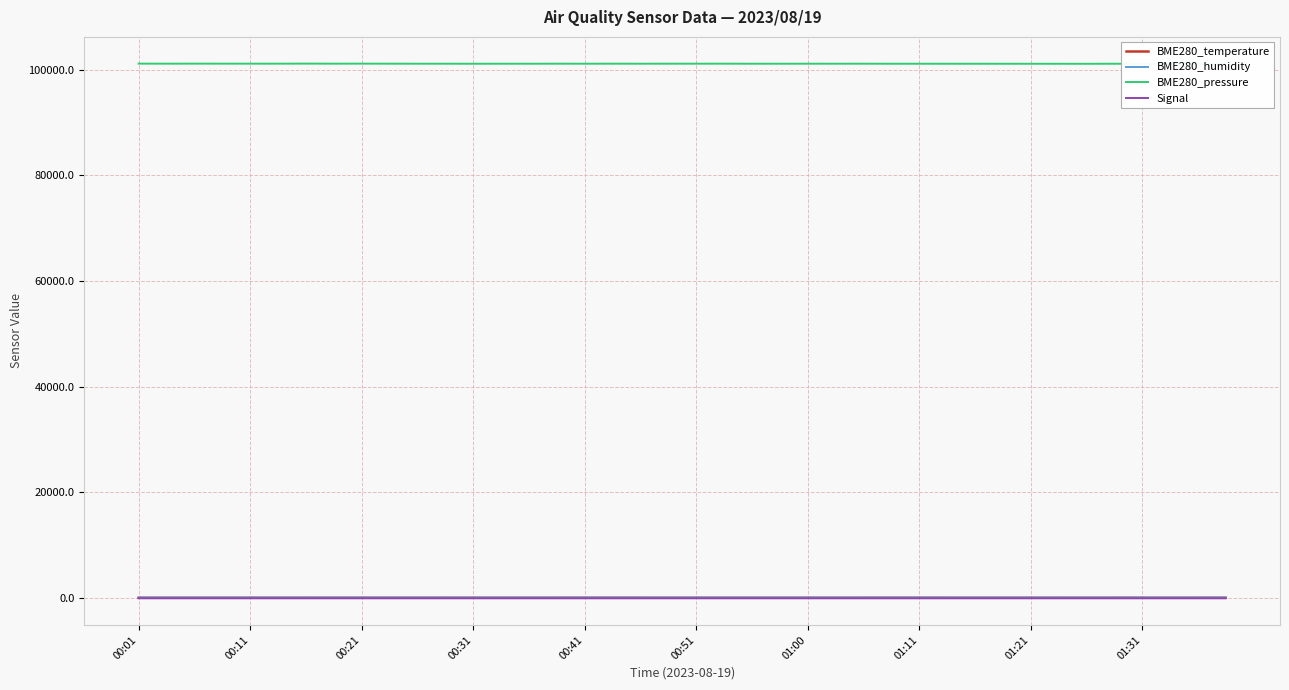

Reading right to left, list all the values displayed in this chart.

BME280_temperature: 25.4	25.4	25.4	25.4	25.4	25.4	25.5	25.5	25.5	25.5	25.5	25.5	25.5	25.5	25.5	25.6	25.6	25.6	25.6	25.6	25.6	25.6	25.7	25.7	25.7	25.7	25.7	25.7	25.8	25.8	25.8	25.8	25.8	25.9	25.9	25.9	25.9	25.9	26.0	26.0
BME280_humidity: 55.4	55.3	55.6	55.2	55.2	55.4	55.2	55.6	55.2	55.1	55.4	55.5	55.3	55.3	55.2	55.0	55.0	55.2	54.9	54.9	54.8	55.2	54.8	54.9	54.9	55.2	55.0	54.7	54.6	55.0	54.6	55.0	54.7	54.8	54.7	54.4	54.7	54.3	54.4	54.7
BME280_pressure: 101129.0	101121.6	101132.3	101133.8	101135.5	101128.1	101131.5	101131.5	101133.2	101134.0	101134.9	101137.4	101136.6	101143.7	101142.7	101144.2	101139.7	101139.7	101148.5	101146.5	101144.5	101142.4	101145.8	101142.1	101145.5	101138.9	101139.8	101135.0	101142.2	101142.8	101146.2	101155.1	101151.2	101159.2	101150.7	101151.4	101152.9	101155.5	101150.6	101156.7
Signal: -75.0	-76.0	-75.0	-76.0	-76.0	-75.0	-76.0	-75.0	-75.0	-75.0	-76.0	-76.0	-76.0	-76.0	-75.0	-76.0	-75.0	-75.0	-75.0	-75.0	-75.0	-76.0	-76.0	-76.0	-76.0	-75.0	-75.0	-75.0	-76.0	-75.0	-75.0	-75.0	-75.0	-76.0	-75.0	-76.0	-75.0	-75.0	-75.0	-75.0